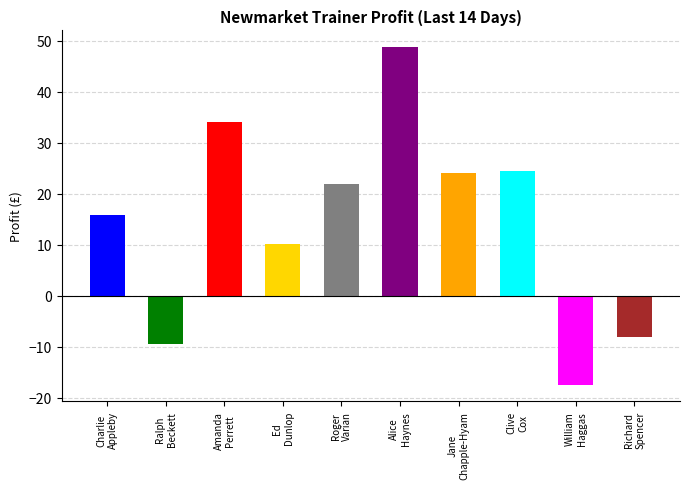

The chart shows a value of 10.2 at Newmarket(Ed Dunlop). True or false?

True